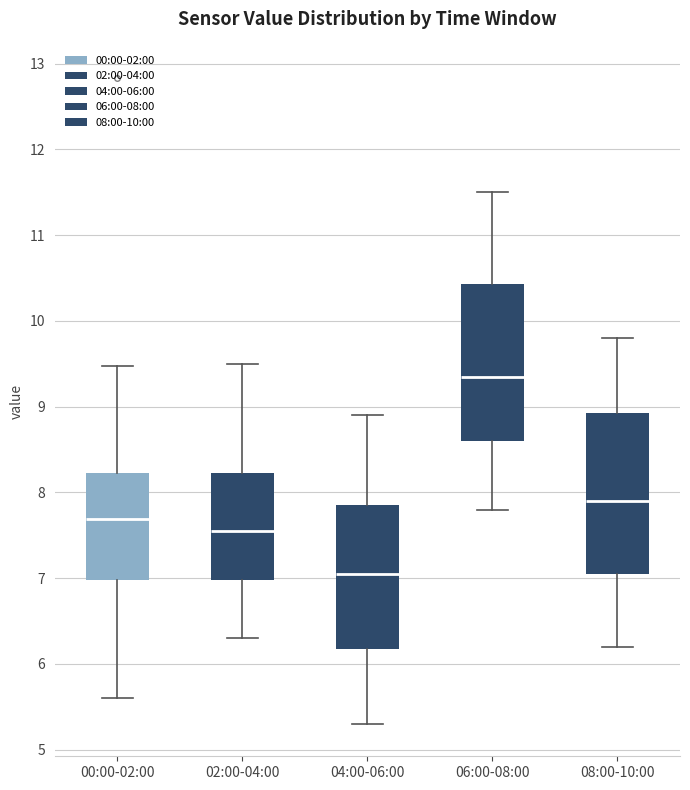

Which box has the lowest median line?

04:00-06:00